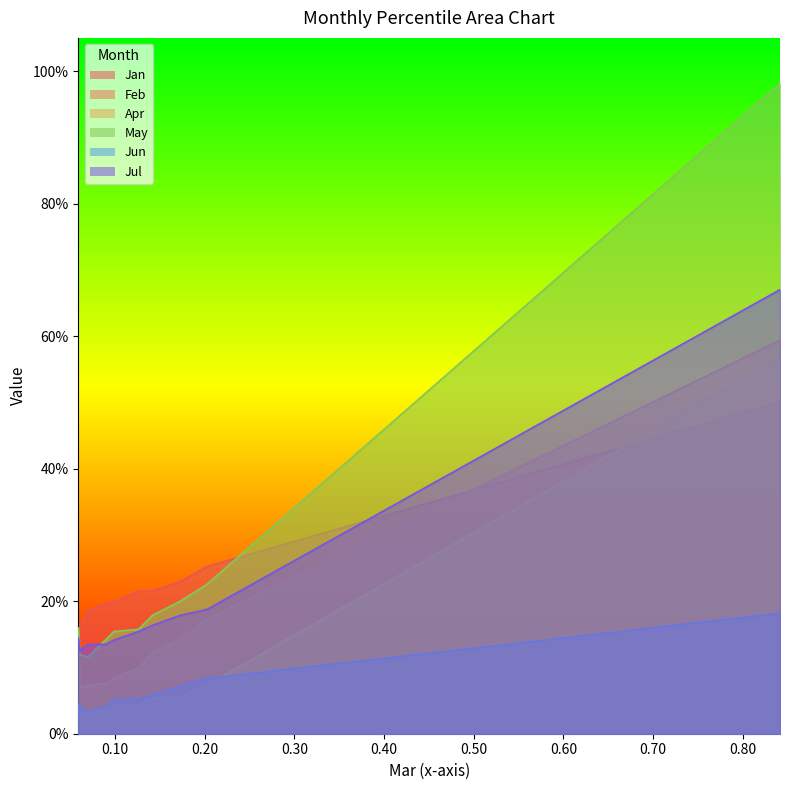

What are all the series names shown in the legend?

Jan, Feb, Apr, May, Jun, Jul